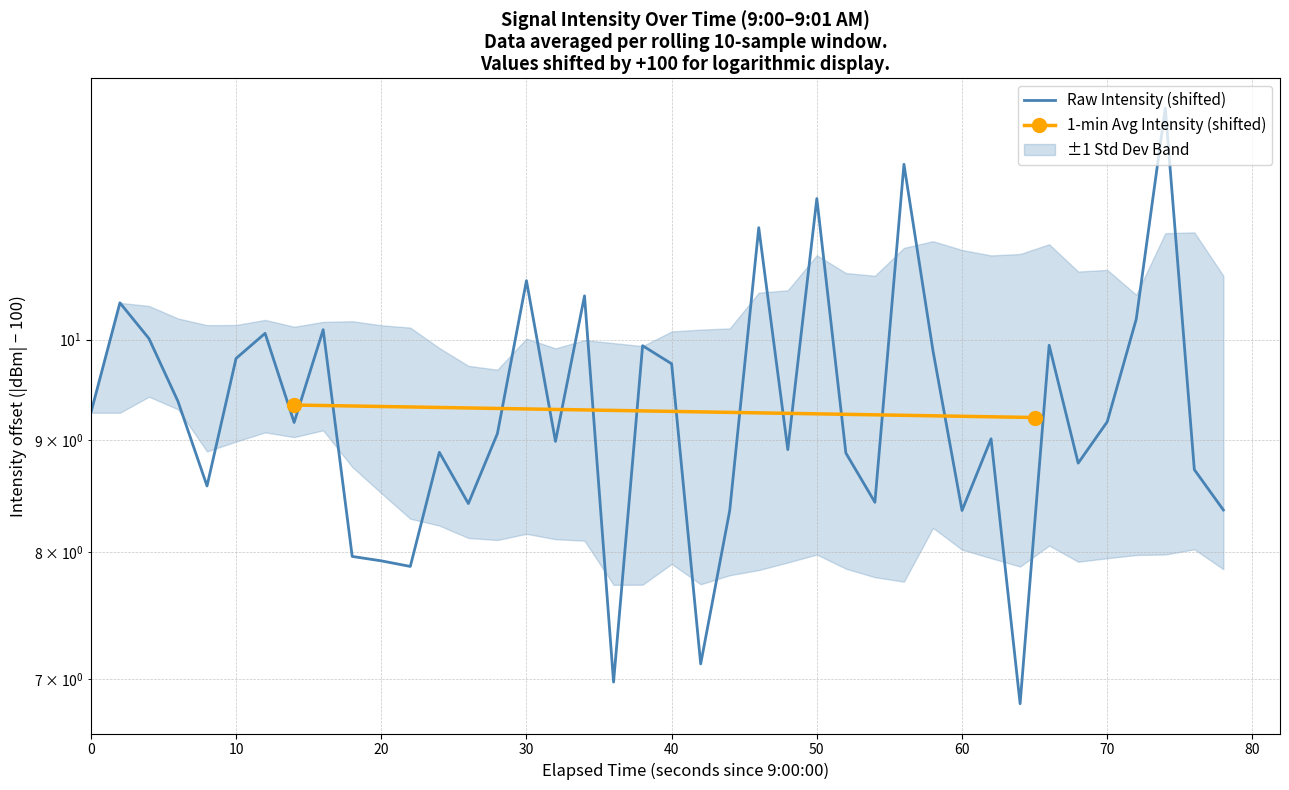

How many interior local valleys (lower than both neighbors) does the data have?

12